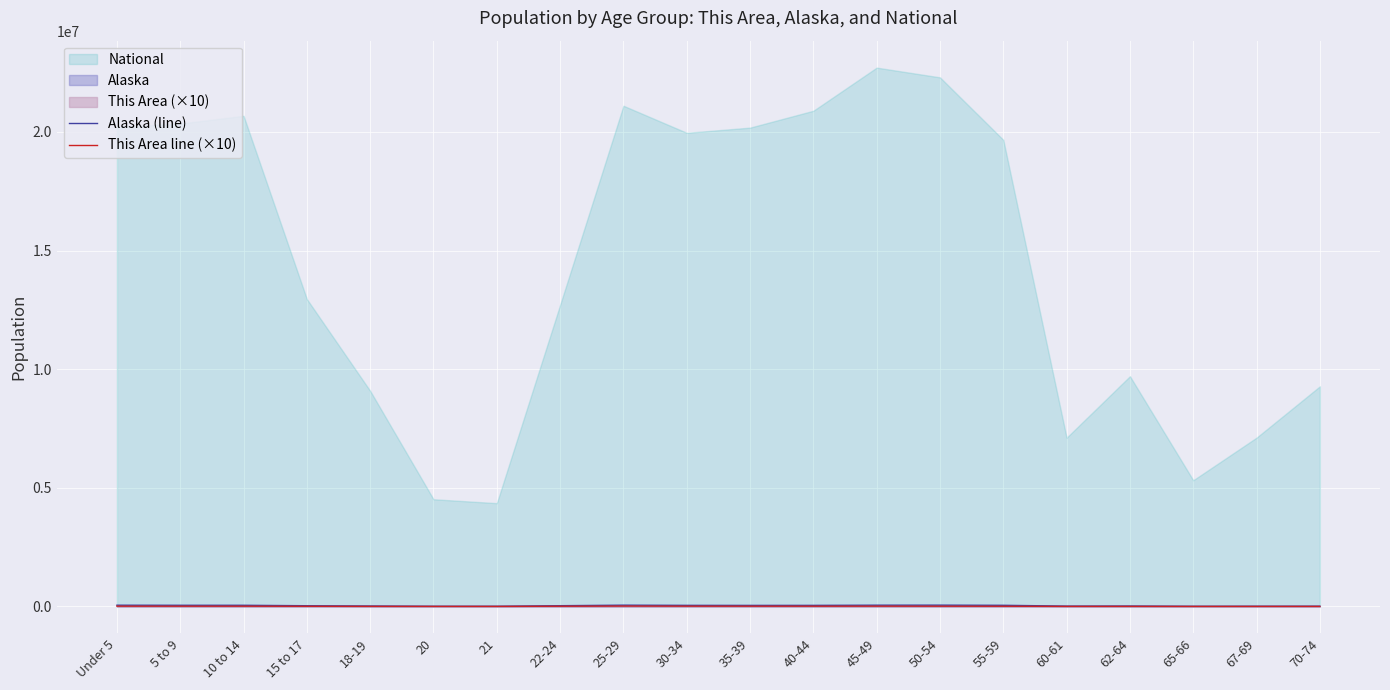

Which has a higher value, 5 to 9 or 25-29?

25-29